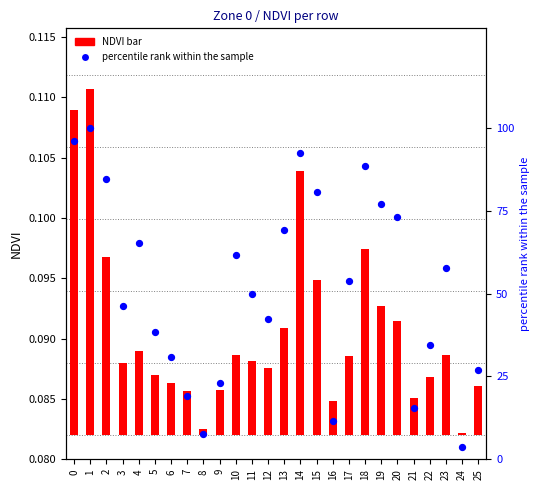

At how many categories does at least one series exceed 38?

17